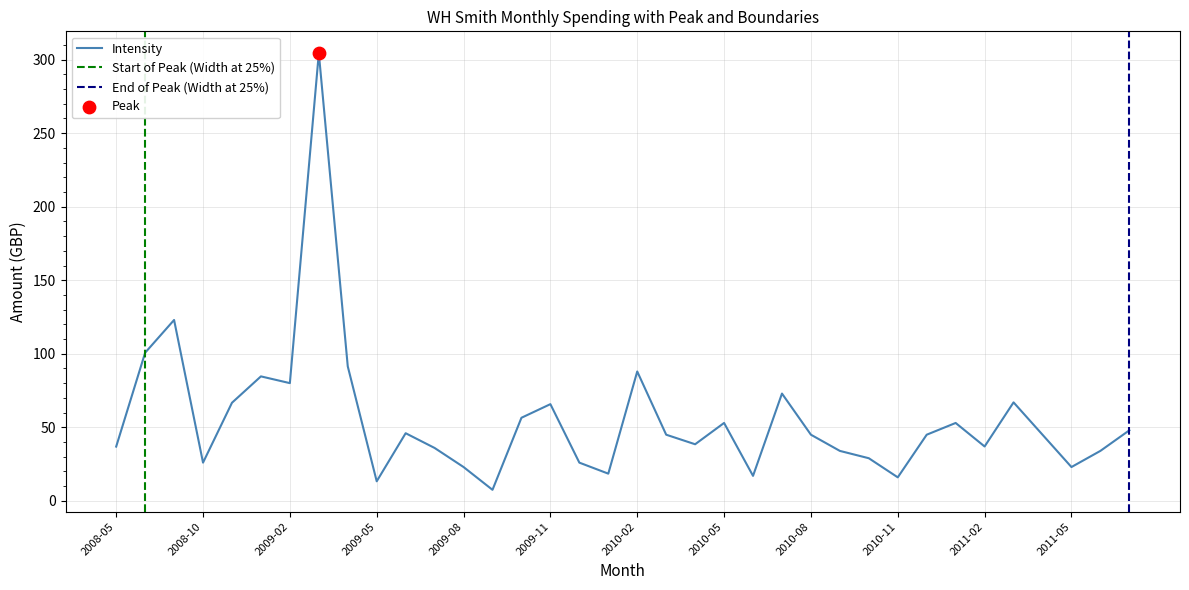

What is the change in value from 2009-01 to 2010-10?

-55.7